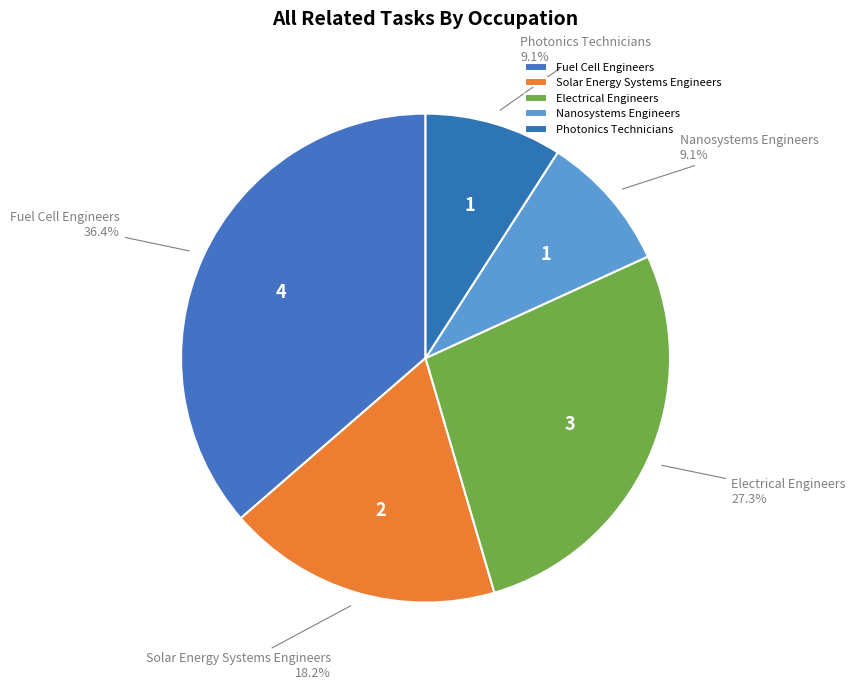

Between Electrical Engineers and Solar Energy Systems Engineers, which is larger?

Electrical Engineers